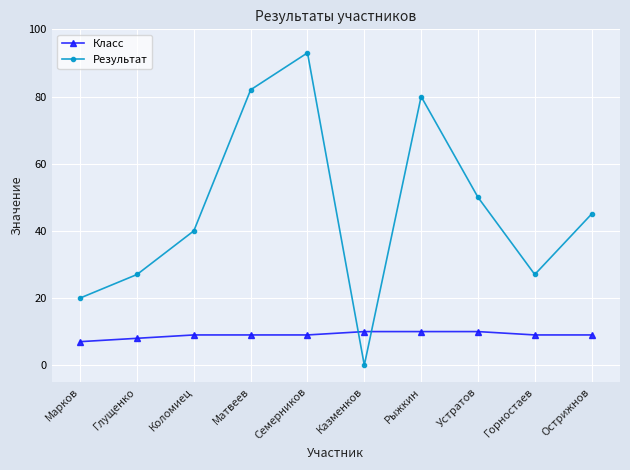

Between Семерников and Казменков, which series saw the biggest shift?

Результат